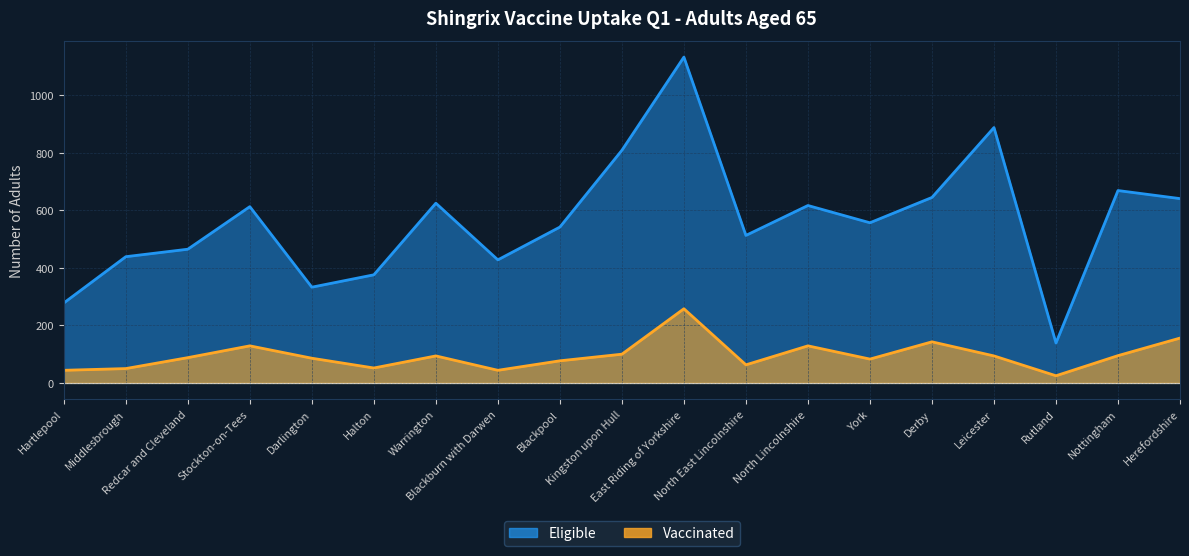

What are all the series names shown in the legend?

Vaccinated, Eligible